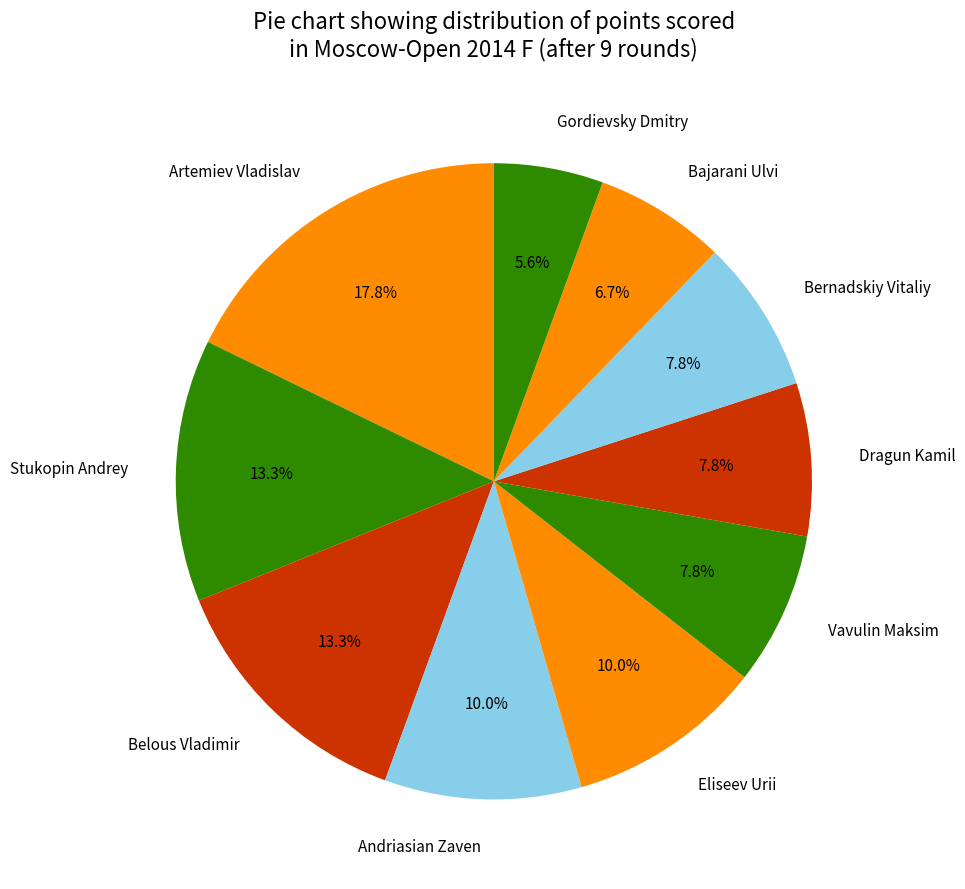

To the nearest percent, what portion does Belous Vladimir represent?

13%